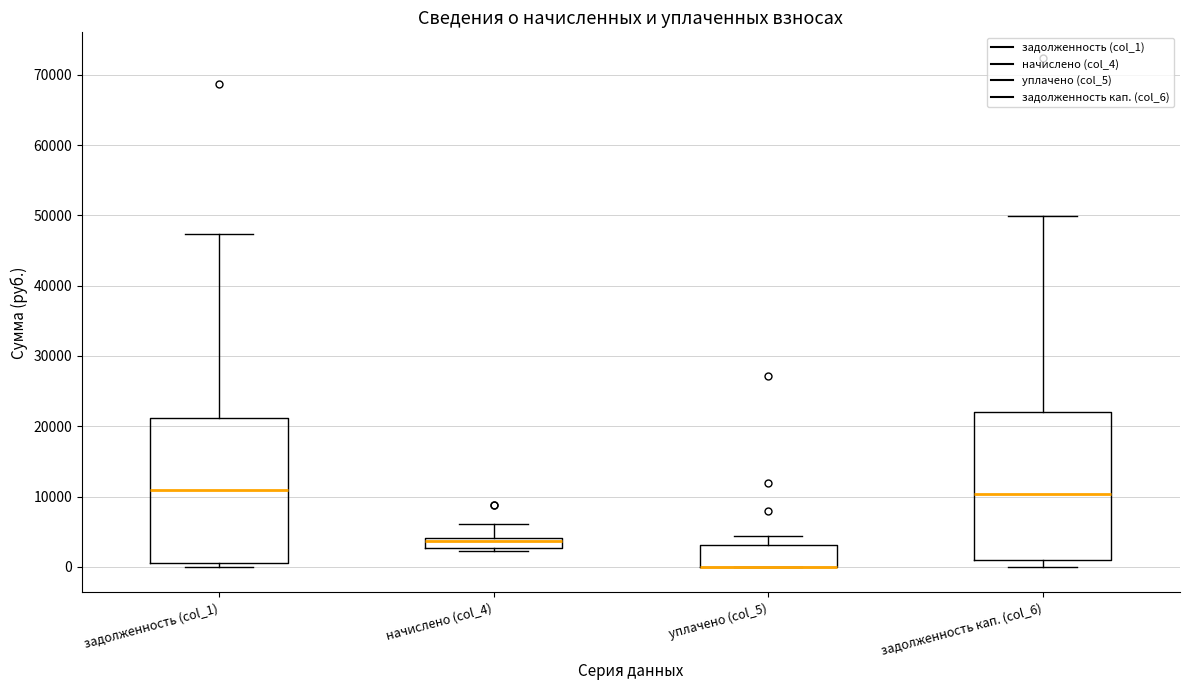

Where is the lower edge of the box for уплачено (col_5) on the y-axis? The values are not printed on the chart, so give them approximately, as read against the axis.

0